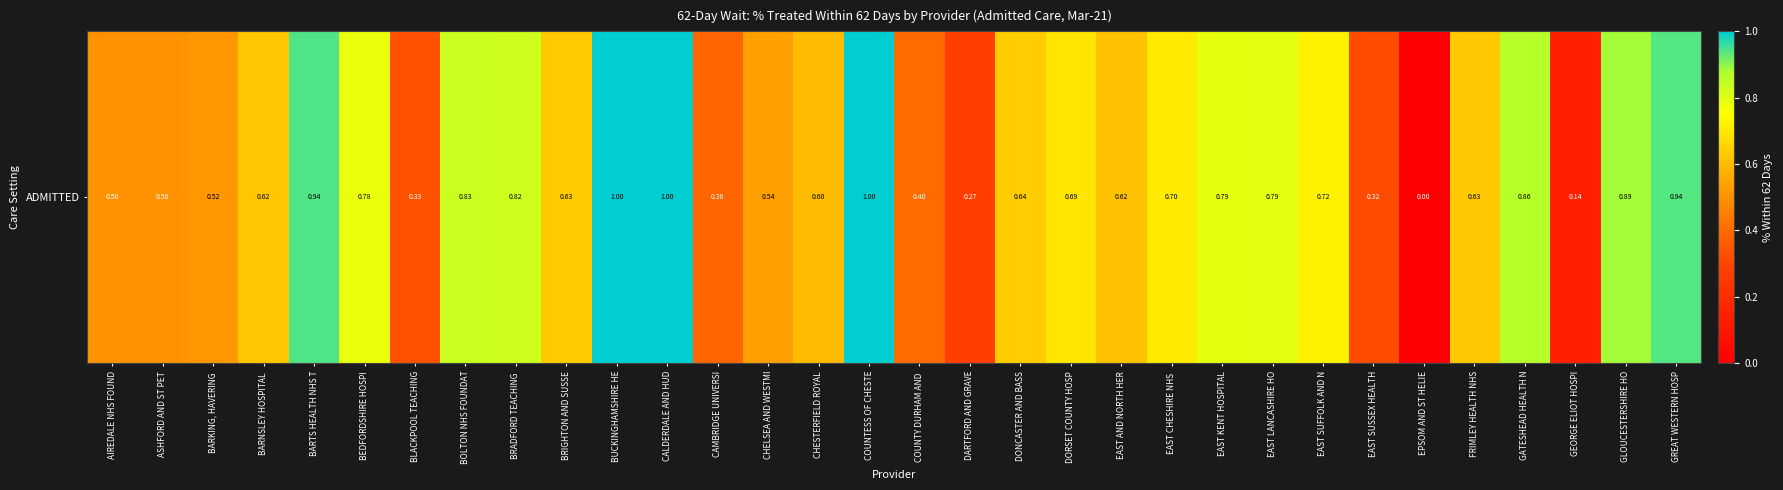

Which has a higher value, CALDERDALE AND HUD or CHESTERFIELD ROYAL?

CALDERDALE AND HUD